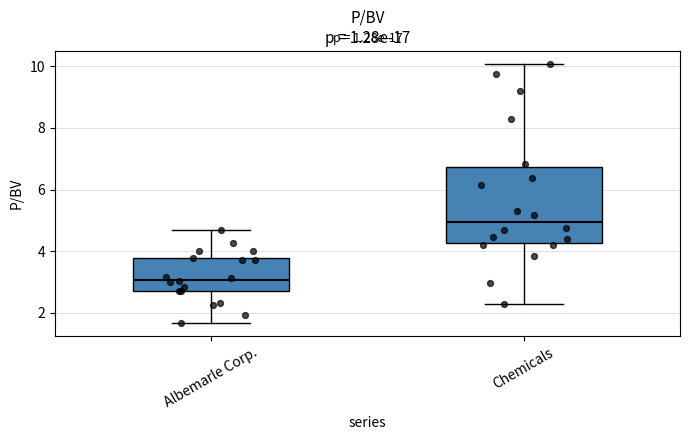

Where is the lower edge of the box for Chemicals on the y-axis? The values are not printed on the chart, so give them approximately, as read against the axis.

4.2